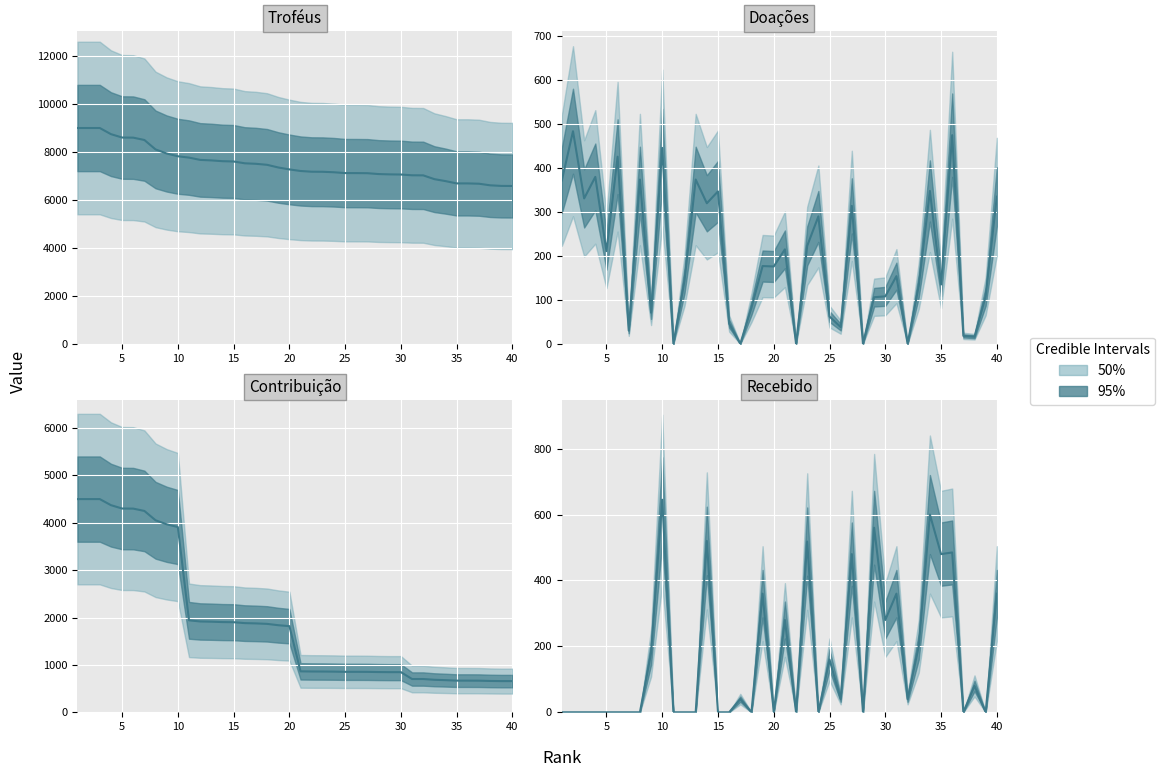

In Recebido, how many points are higher than both neighbors (excluding endpoints)?

13